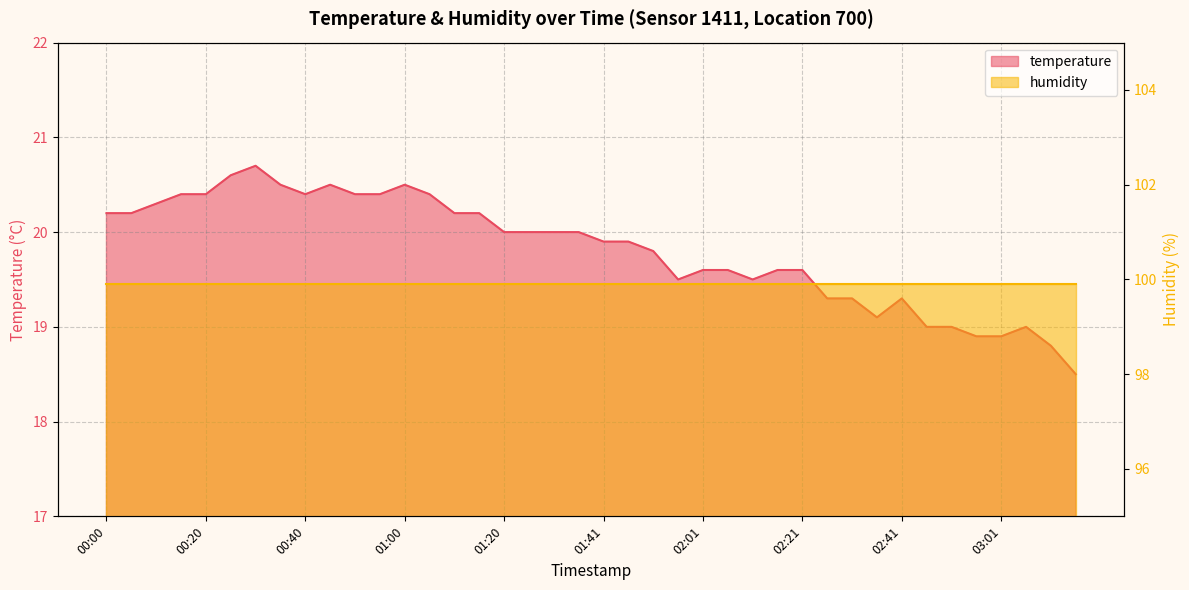

Which has a higher value, 01:36 or 00:30?

00:30